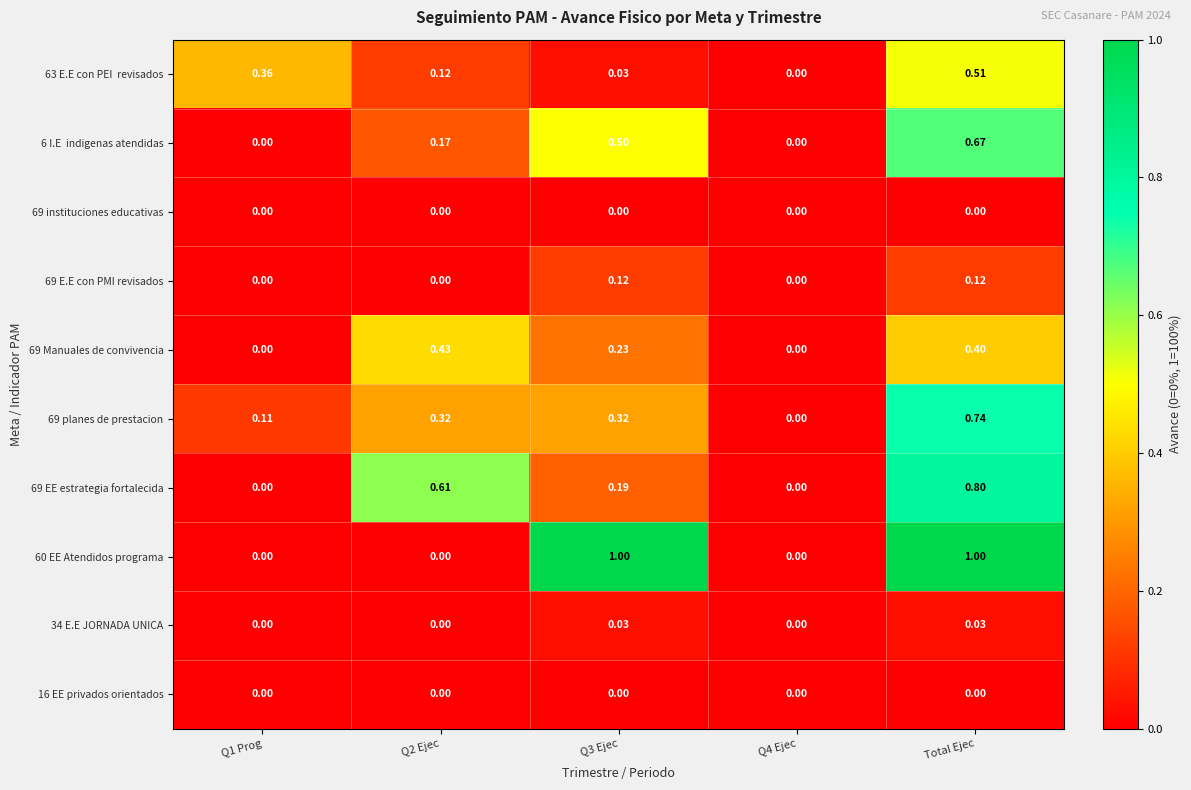

At which label does 69 EE estrategia fortalecida reach its peak?

Total Ejec